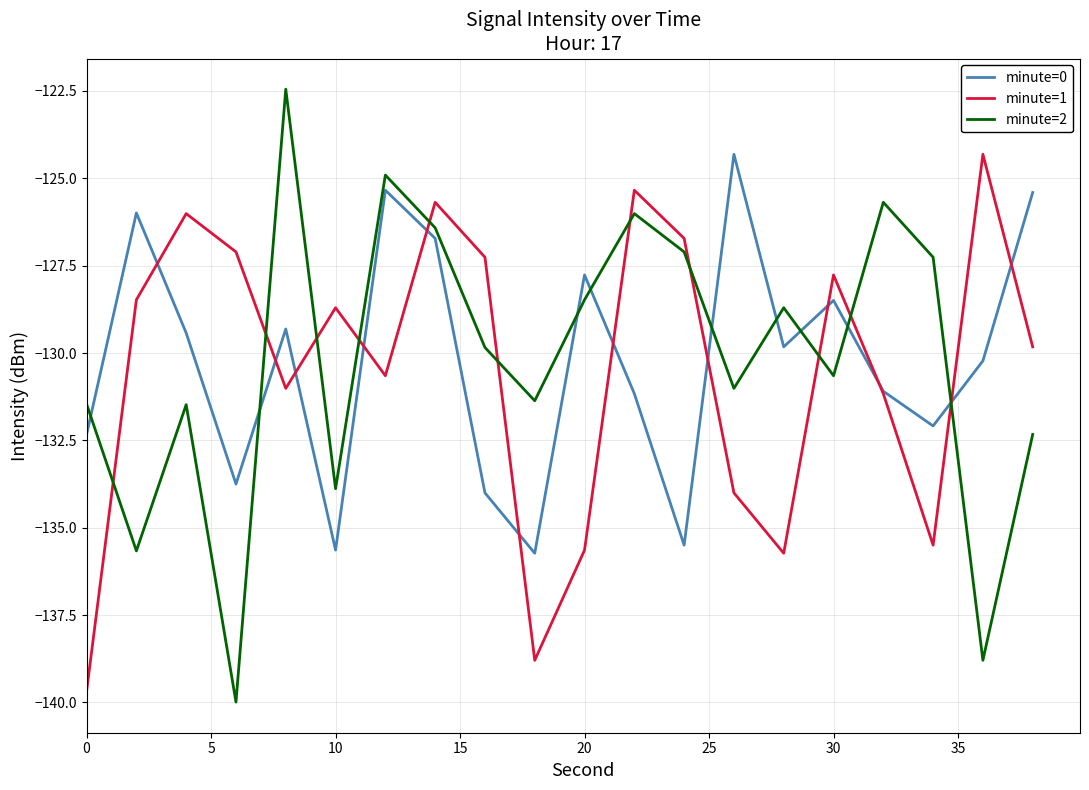

Which series has the largest range (max minus min)?

minute=2